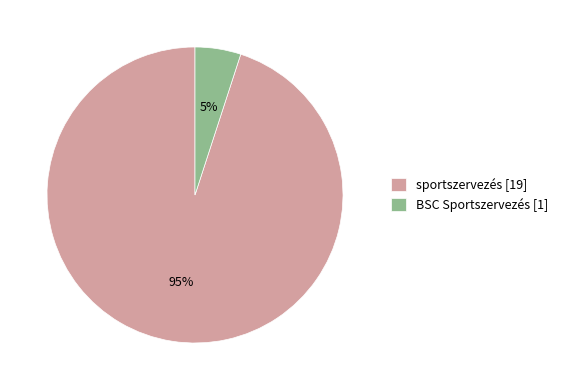

Is there a majority slice in this chart?

Yes